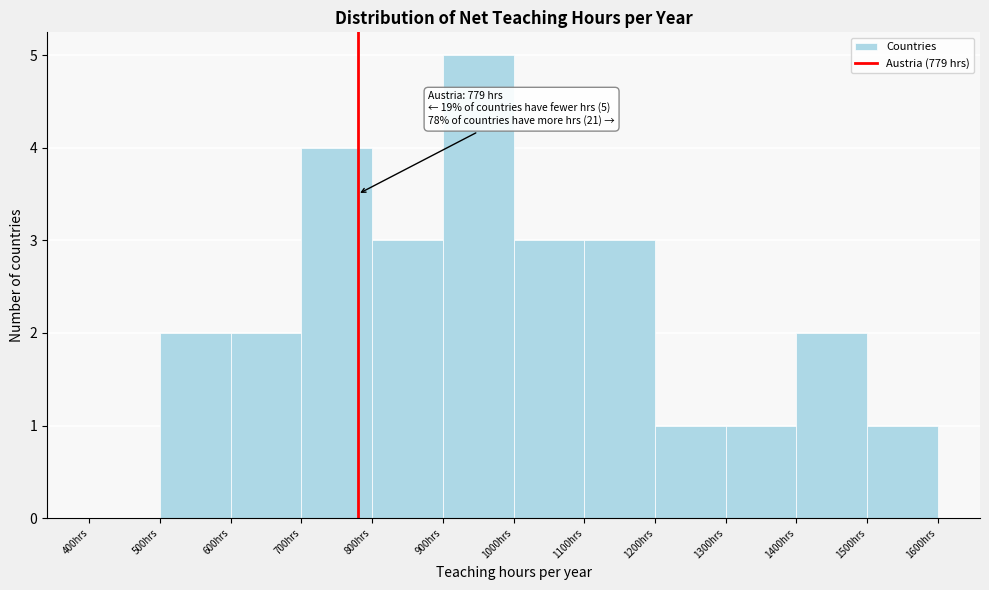

Which range on the x-axis has the tallest bar?

900 to 1000